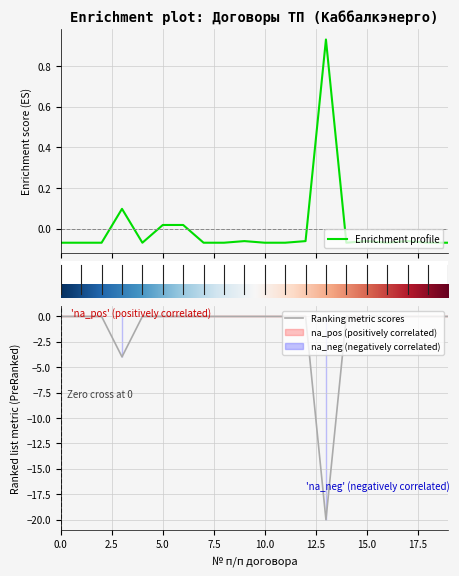

Is it true that Запрашиваемая максимальная мощность equals -0.0 at 18?

False